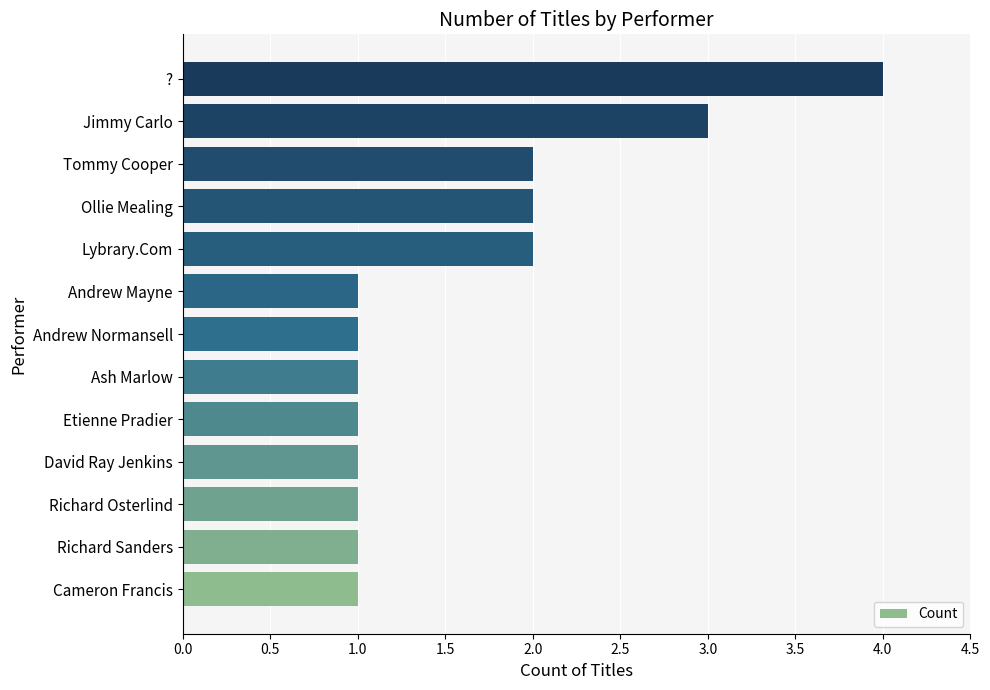

What is the change in value from Etienne Pradier to Lybrary.Com?

+1